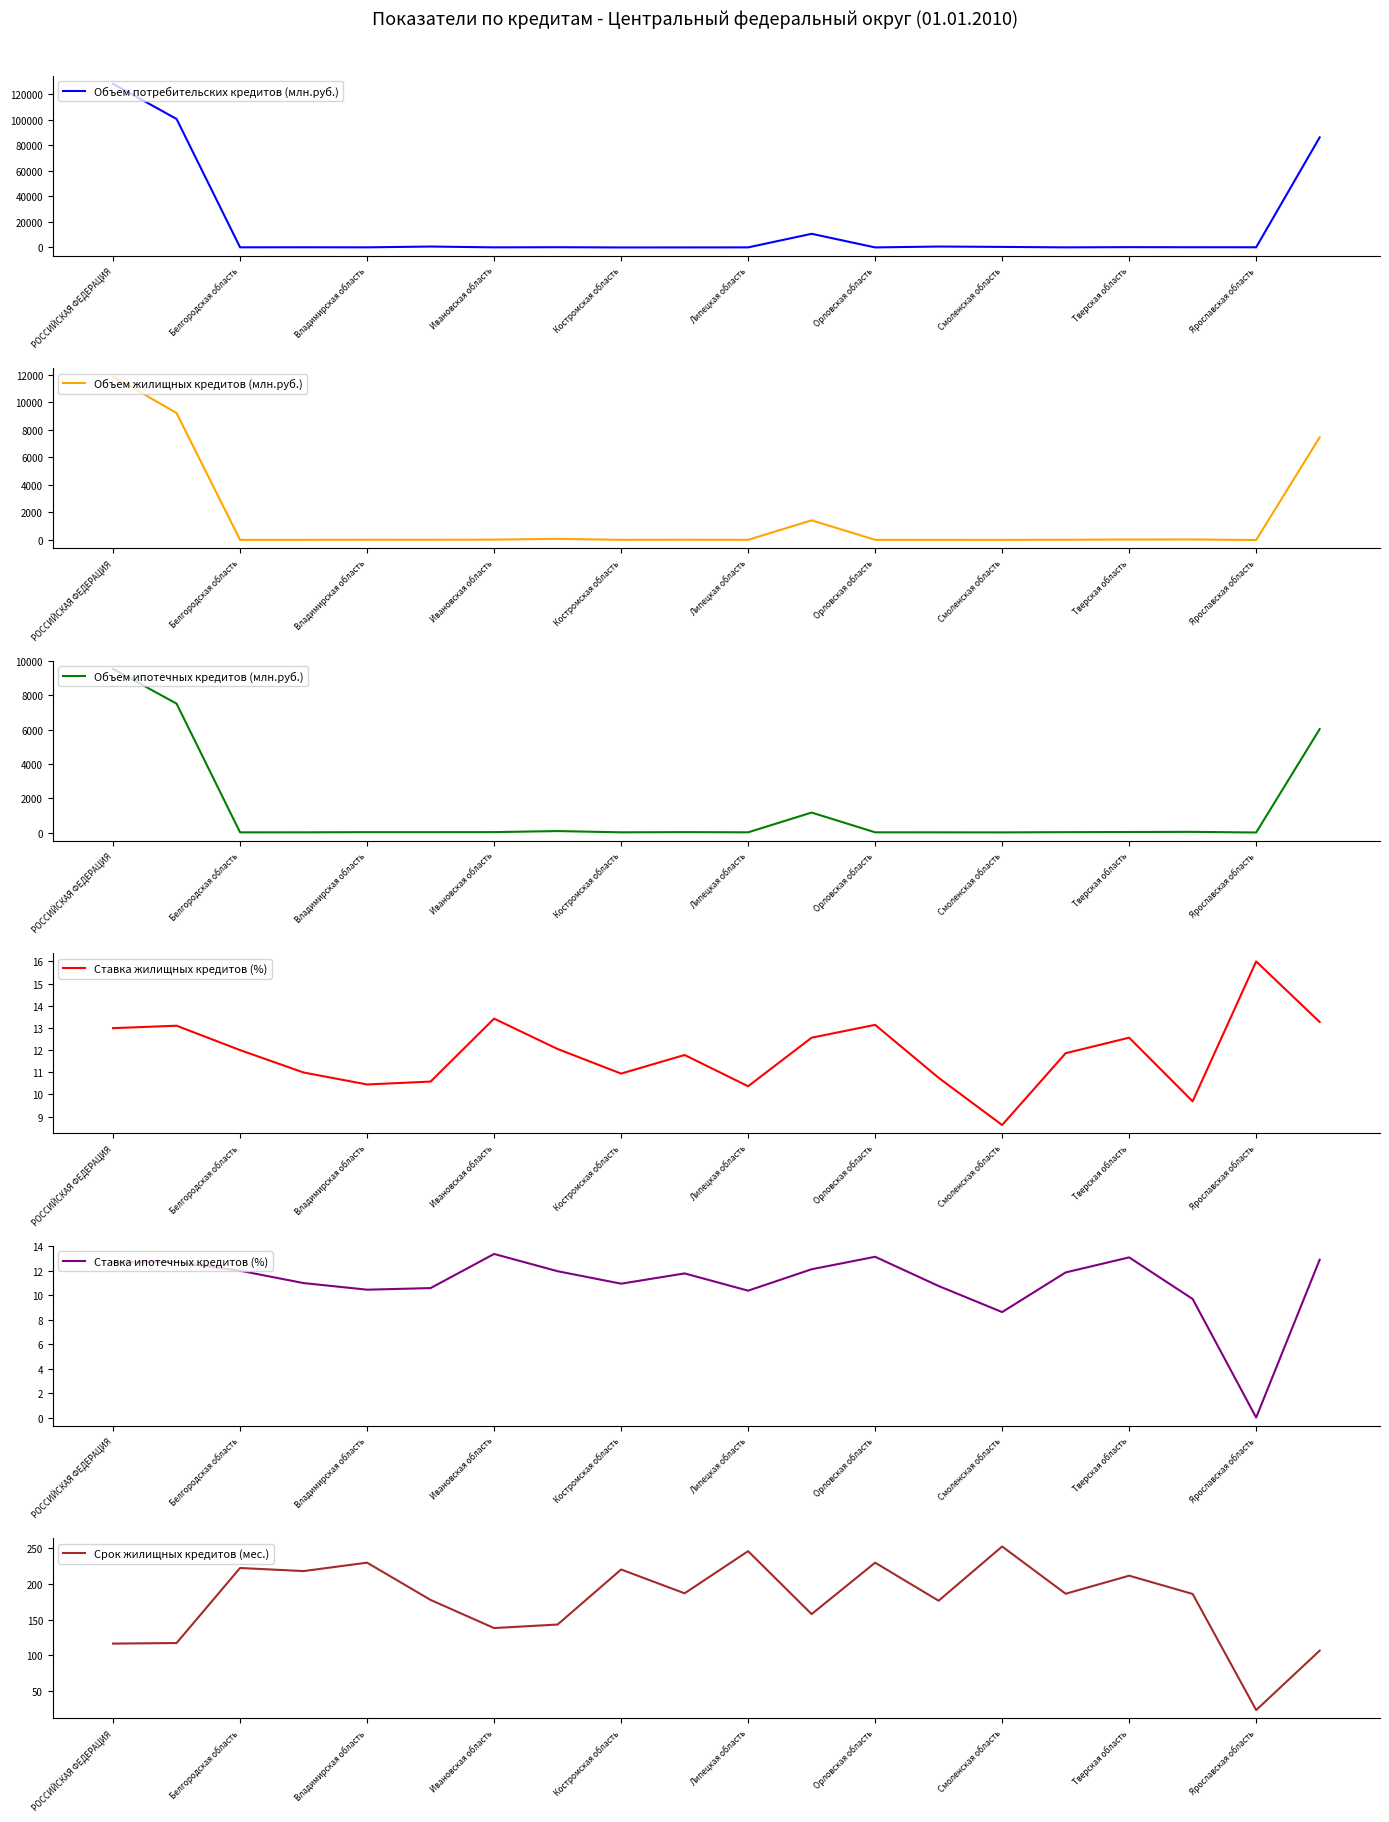

Count the number of data series in this chart.

6